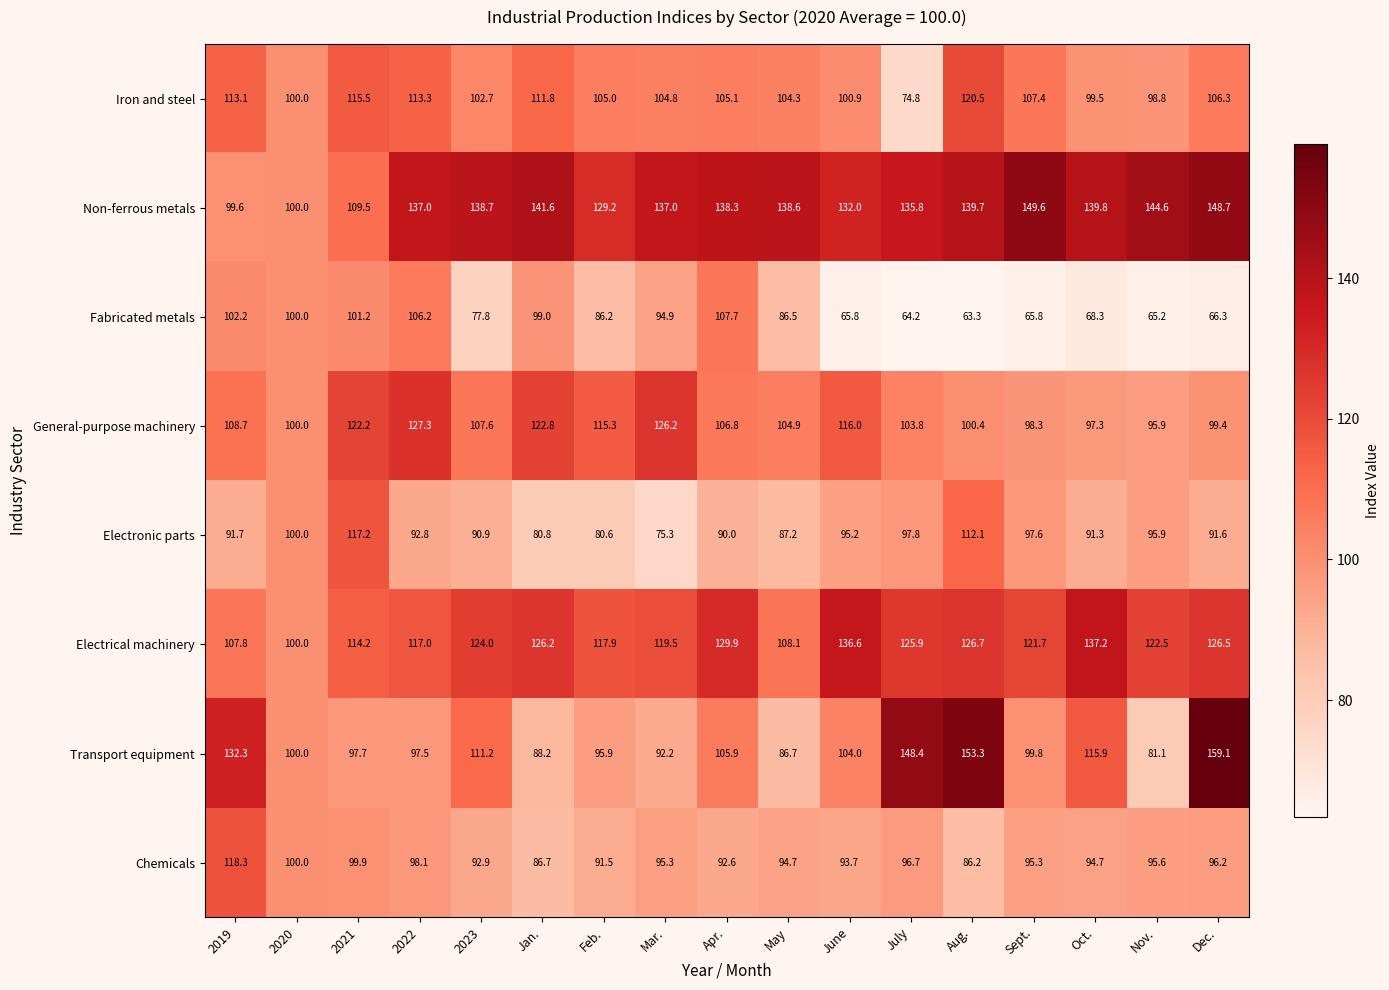

At which label is Electrical machinery closest to 118?

Feb.